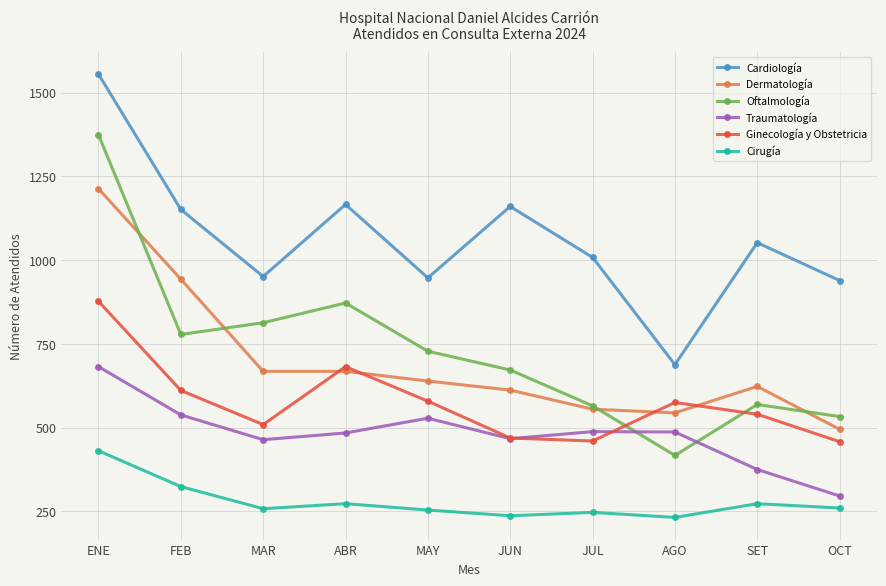

Which series has the largest range (max minus min)?

Oftalmología